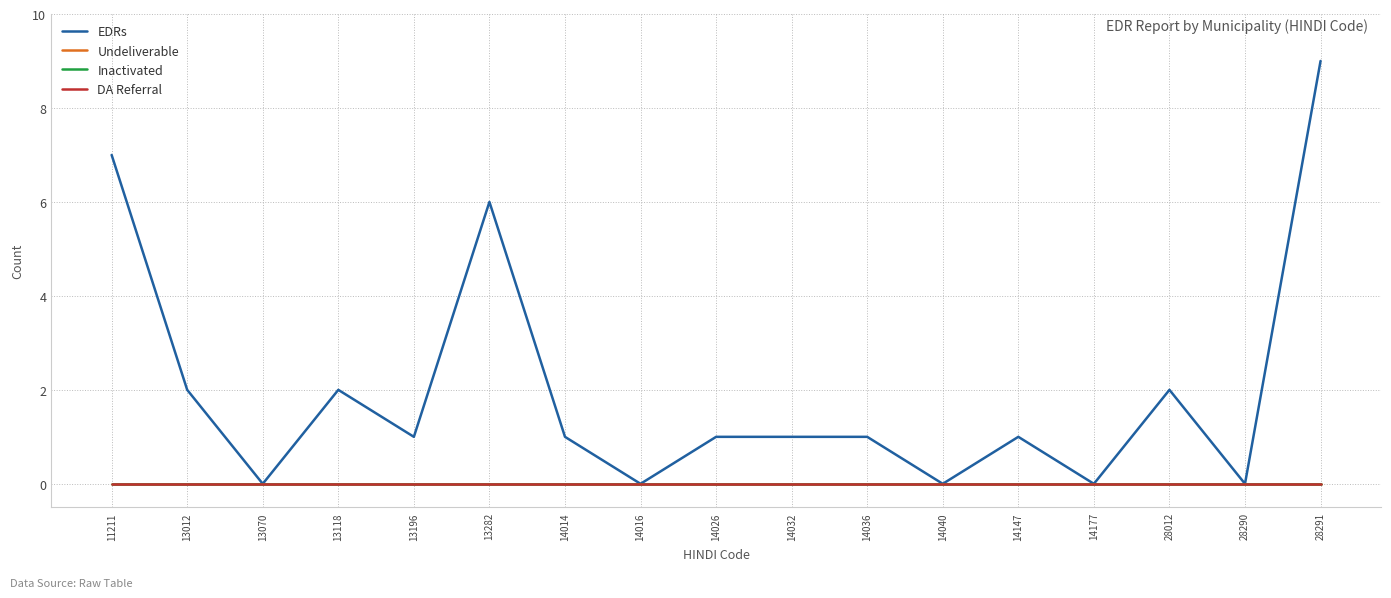

Which series has the widest spread of values?

EDRs